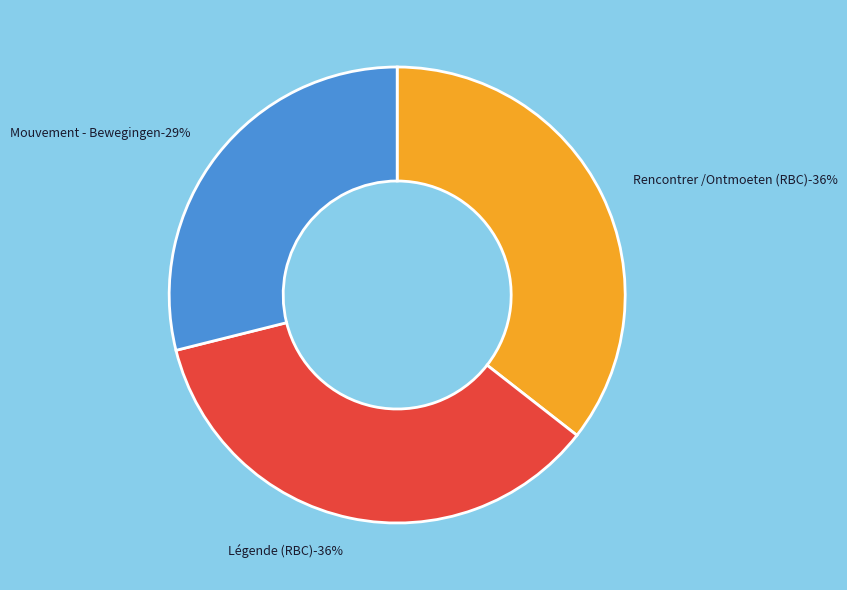

To the nearest percent, what percentage of the pie is Légende (RBC)?

36%